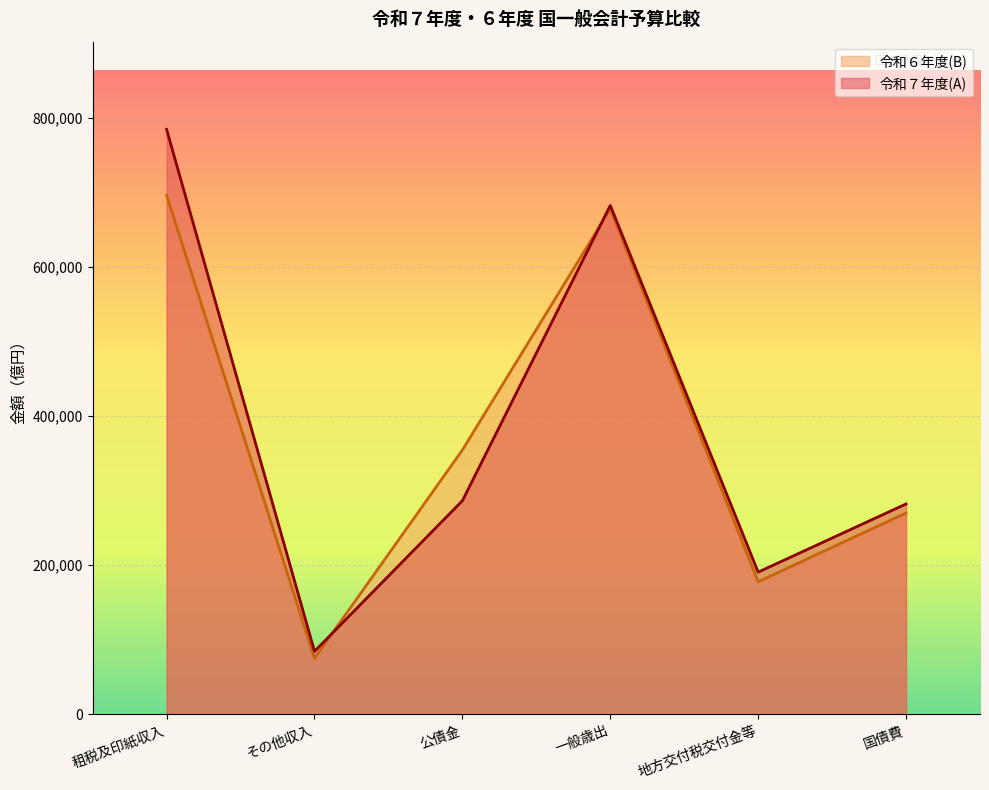

How many times do 令和６年度(B) and 令和７年度(A) cross each other?

2